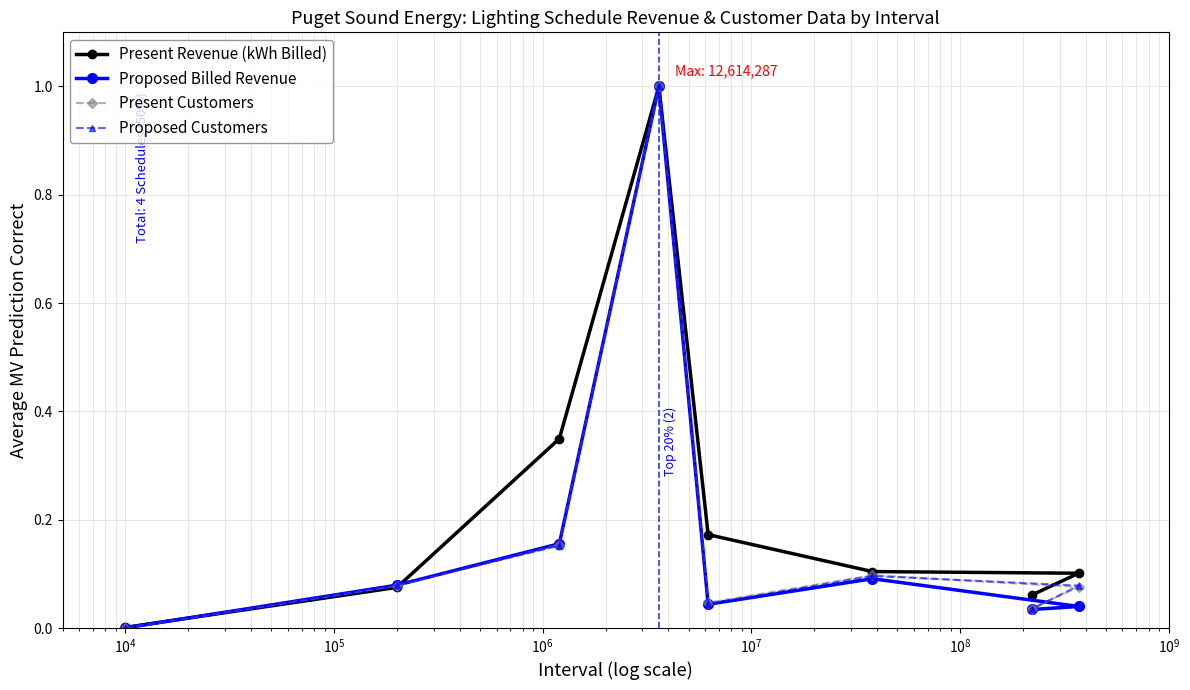

Which series has the largest total across all categories?

Present Revenue (kWh Billed)